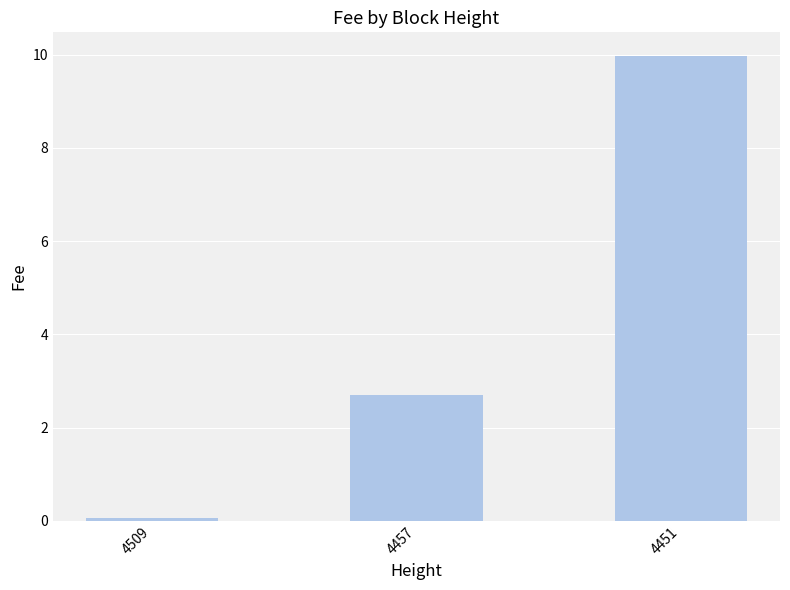

What value does the data have at 4509?

0.1